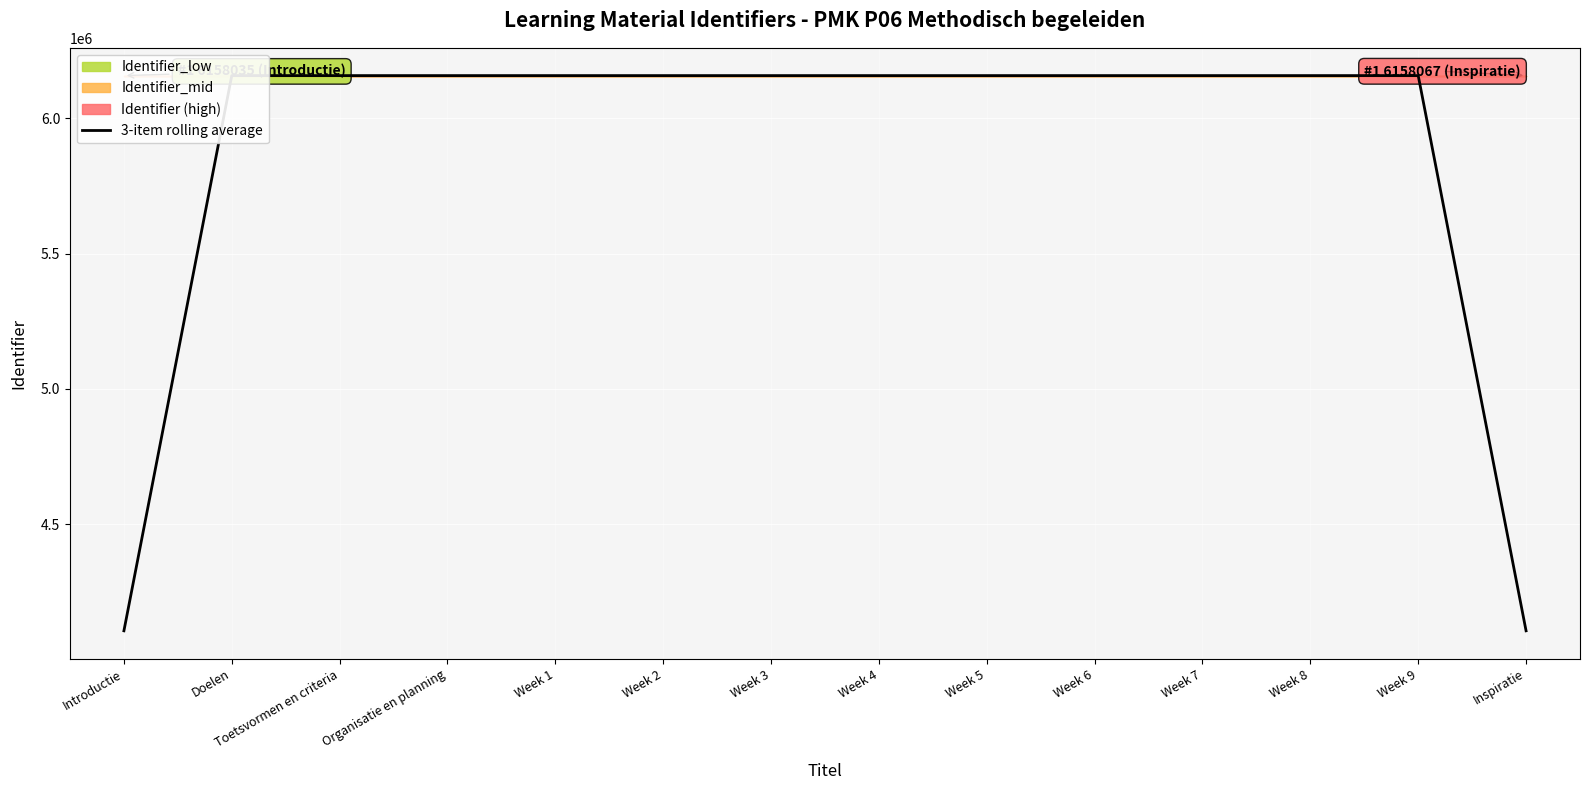

What is the label of the 8th point from the right?

Week 3